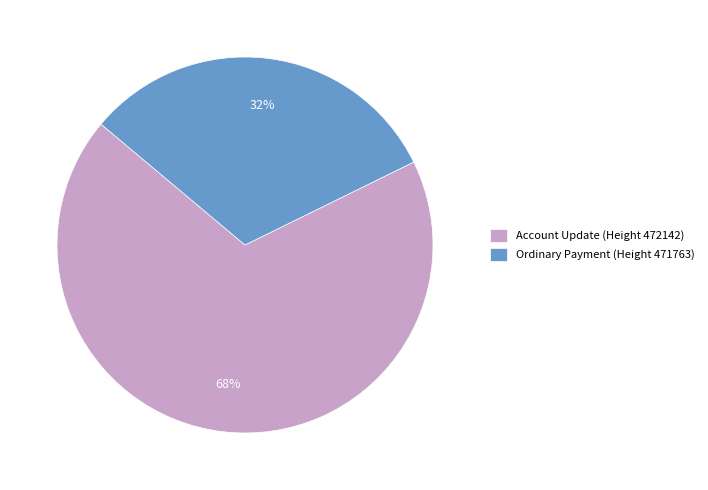

What is the smallest slice in the pie chart?

Ordinary Payment (Height 471763)